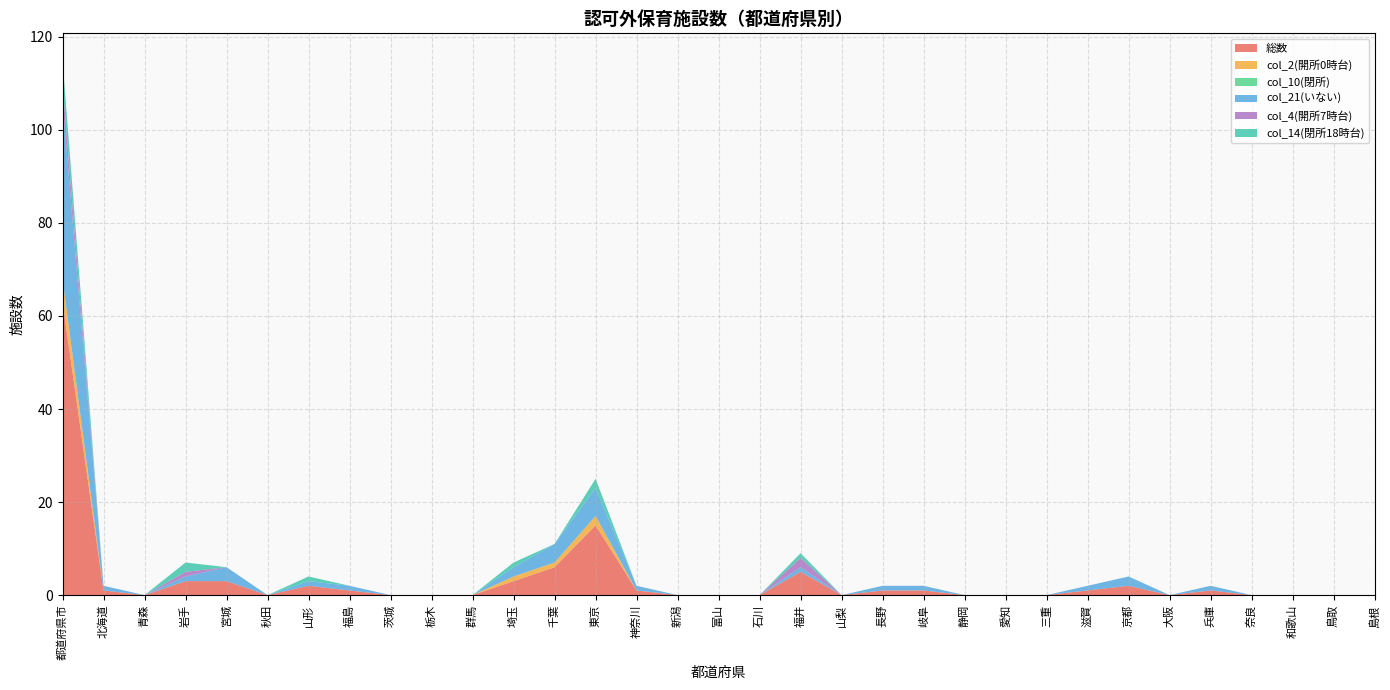

Reading left to right, extract all data points from this chart.

総数: 63	1	0	3	3	0	2	1	0	0	0	3	6	15	1	0	0	0	5	0	1	1	0	0	0	1	2	0	1	0	0	0	0
col_2(開所0時台): 5	0	0	0	0	0	0	0	0	0	0	1	1	2	0	0	0	0	0	0	0	0	0	0	0	0	0	0	0	0	0	0	0
col_10(閉所): 0	0	0	0	0	0	0	0	0	0	0	0	0	0	0	0	0	0	0	0	0	0	0	0	0	0	0	0	0	0	0	0	0
col_21(いない): 38	1	0	1	3	0	1	1	0	0	0	2	4	6	1	0	0	0	1	0	1	1	0	0	0	1	2	0	1	0	0	0	0
col_4(開所7時台): 4	0	0	1	0	0	0	0	0	0	0	0	0	0	0	0	0	0	2	0	0	0	0	0	0	0	0	0	0	0	0	0	0
col_14(閉所18時台): 5	0	0	2	0	0	1	0	0	0	0	1	0	2	0	0	0	0	1	0	0	0	0	0	0	0	0	0	0	0	0	0	0